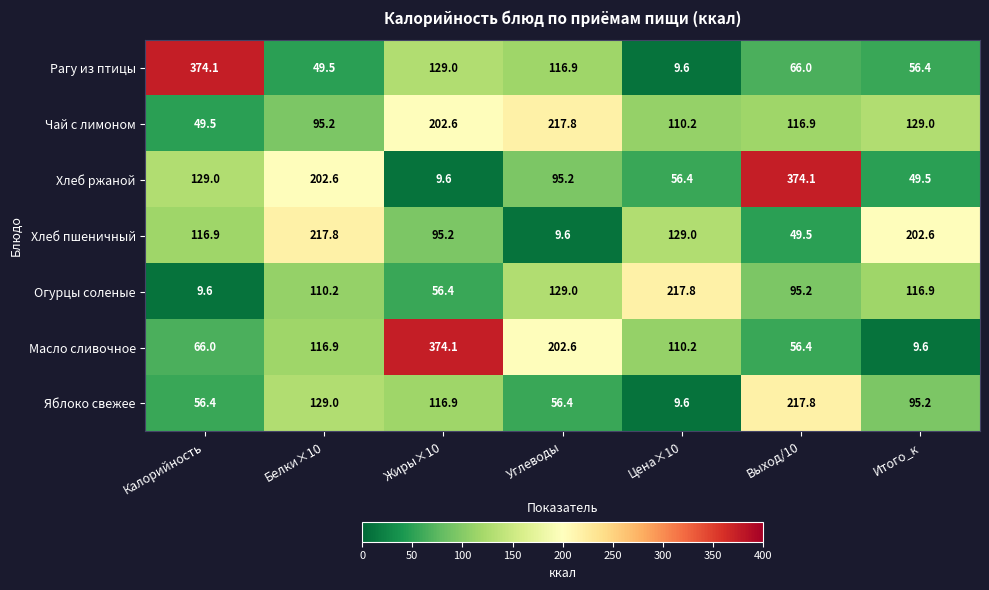

What is the average value of the Масло сливочное series?

133.7